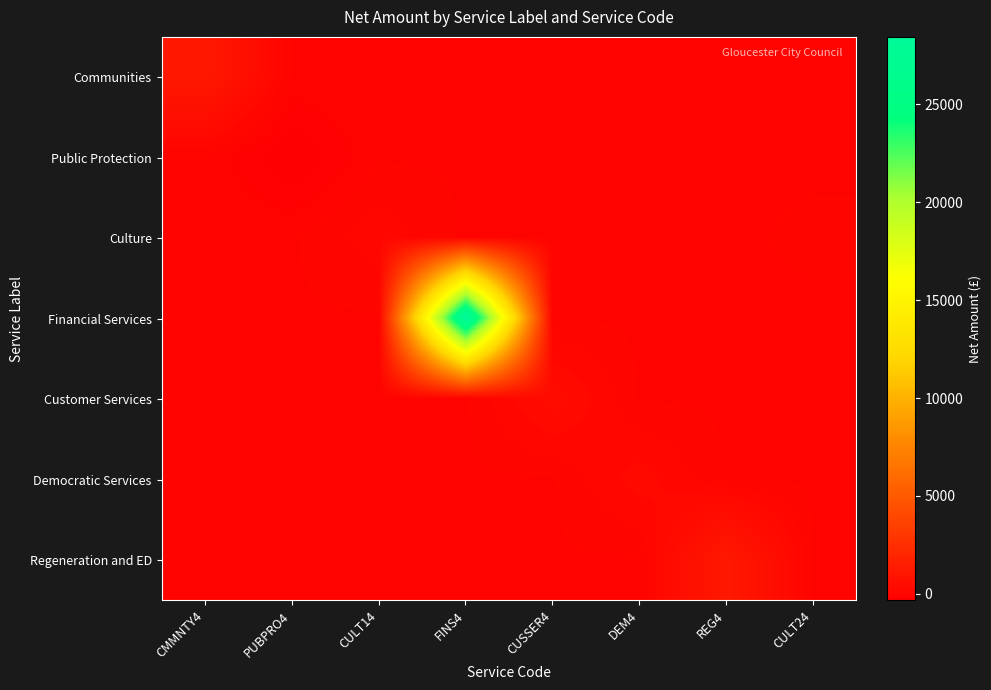

Reading left to right, what are all the values shown in this chart?

Communities: CMMNTY4=1200.2	PUBPRO4=0.0	CULT14=0.0	FINS4=0.0	CUSSER4=0.0	DEM4=0.0	REG4=0.0	CULT24=0.0
Public Protection: CMMNTY4=0.0	PUBPRO4=-322.5	CULT14=0.0	FINS4=0.0	CUSSER4=0.0	DEM4=0.0	REG4=0.0	CULT24=0.0
Culture: CMMNTY4=0.0	PUBPRO4=0.0	CULT14=195.5	FINS4=0.0	CUSSER4=0.0	DEM4=0.0	REG4=0.0	CULT24=29.7
Financial Services: CMMNTY4=0.0	PUBPRO4=0.0	CULT14=0.0	FINS4=28437.1	CUSSER4=0.0	DEM4=0.0	REG4=0.0	CULT24=0.0
Customer Services: CMMNTY4=0.0	PUBPRO4=0.0	CULT14=0.0	FINS4=0.0	CUSSER4=440.0	DEM4=0.0	REG4=0.0	CULT24=0.0
Democratic Services: CMMNTY4=0.0	PUBPRO4=0.0	CULT14=0.0	FINS4=0.0	CUSSER4=0.0	DEM4=306.2	REG4=0.0	CULT24=0.0
Regeneration and ED: CMMNTY4=0.0	PUBPRO4=0.0	CULT14=0.0	FINS4=0.0	CUSSER4=0.0	DEM4=0.0	REG4=1211.2	CULT24=0.0